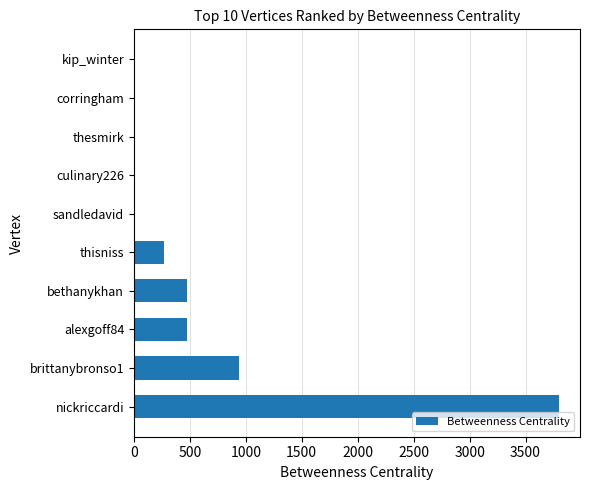

Where is the data nearest to the value 1899?

brittanybronso1